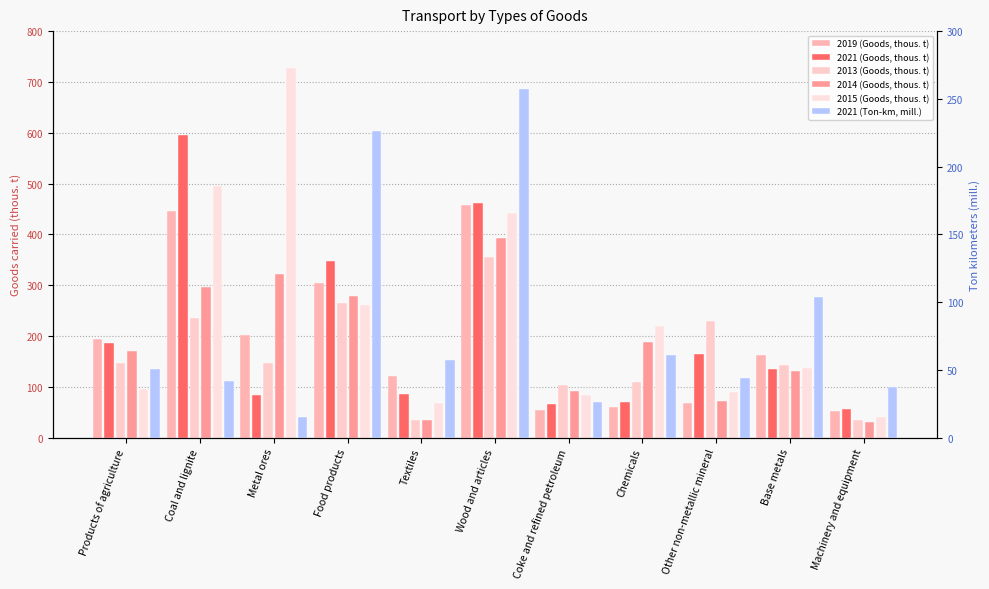

What is the difference between the maximum and minimum values in the 2021 (Goods, thous. t) series?

539